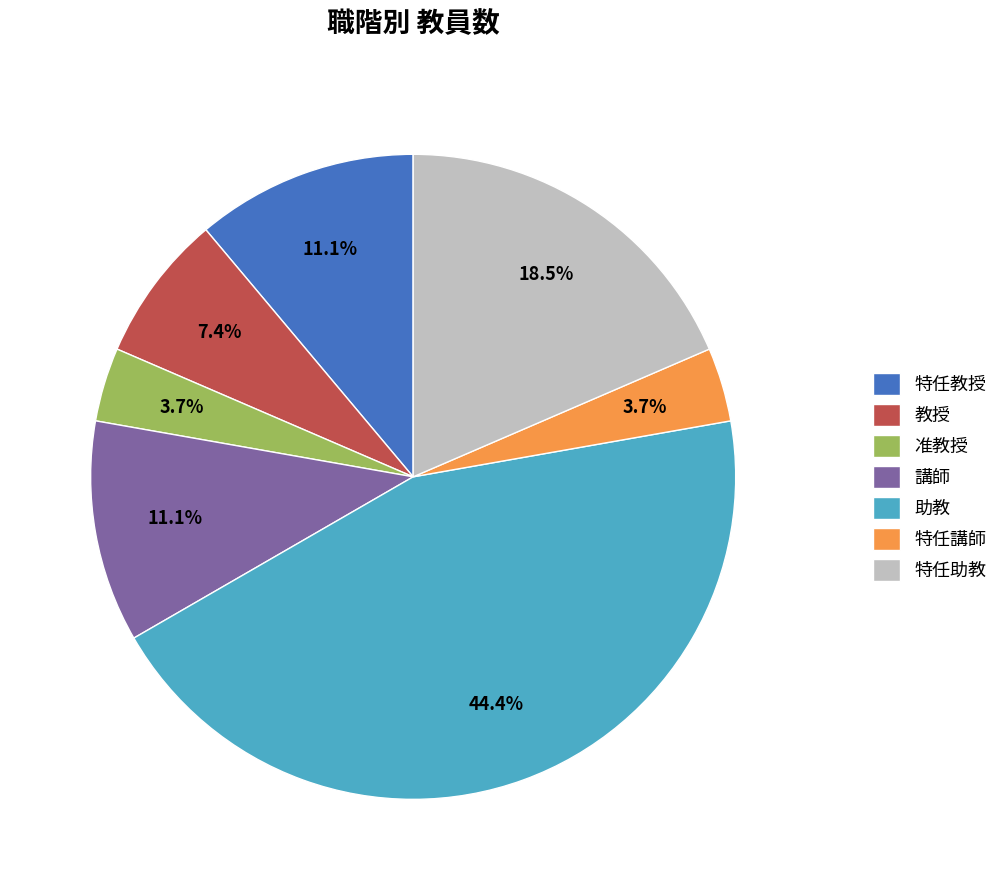

What percentage do 助教 and 特任助教 together represent?

63.0%